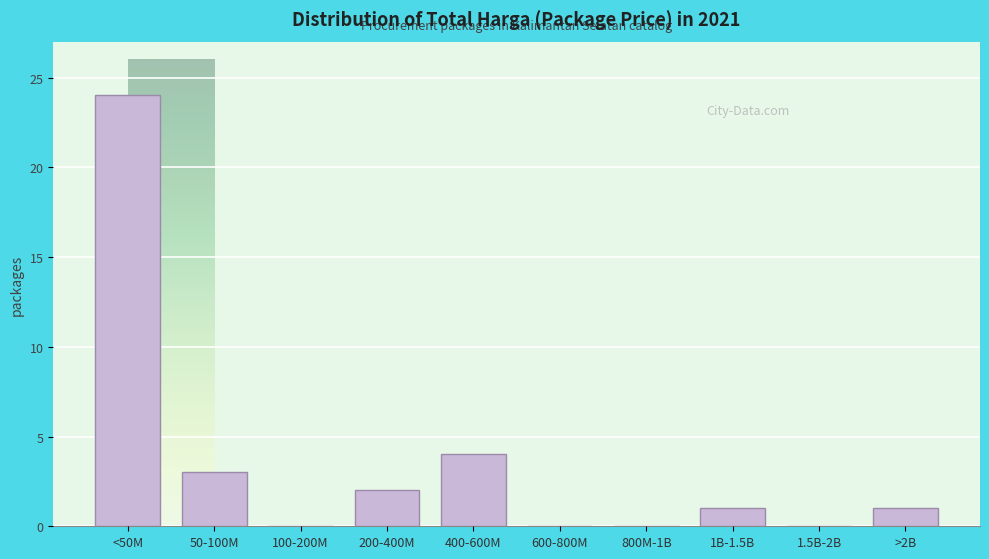

Reading left to right, extract all data points from this chart.

<50M=24	50-100M=3	100-200M=0	200-400M=2	400-600M=4	600-800M=0	800M-1B=0	1B-1.5B=1	1.5B-2B=0	>2B=1